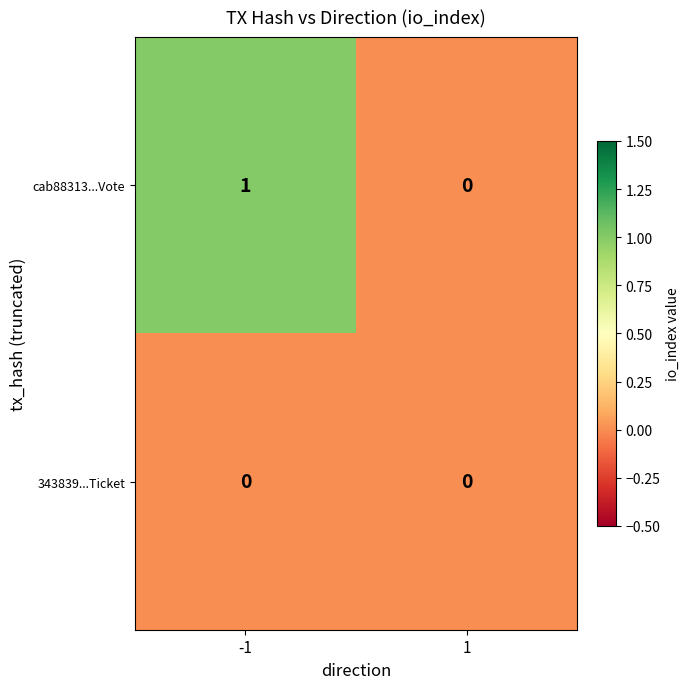

Rank the series by their maximum value, from lowest to highest.

343839...Ticket, cab88313...Vote